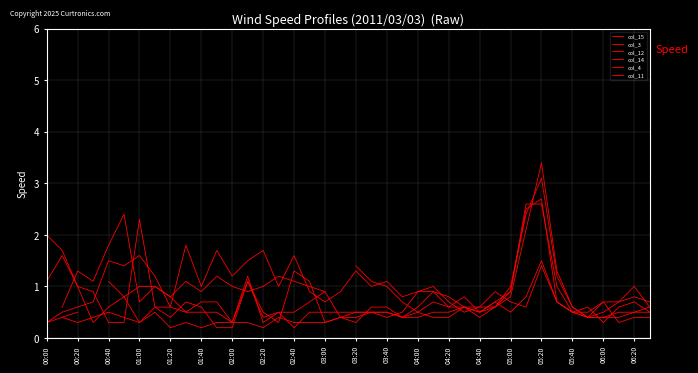

Which series has the largest total across all categories?

col_3